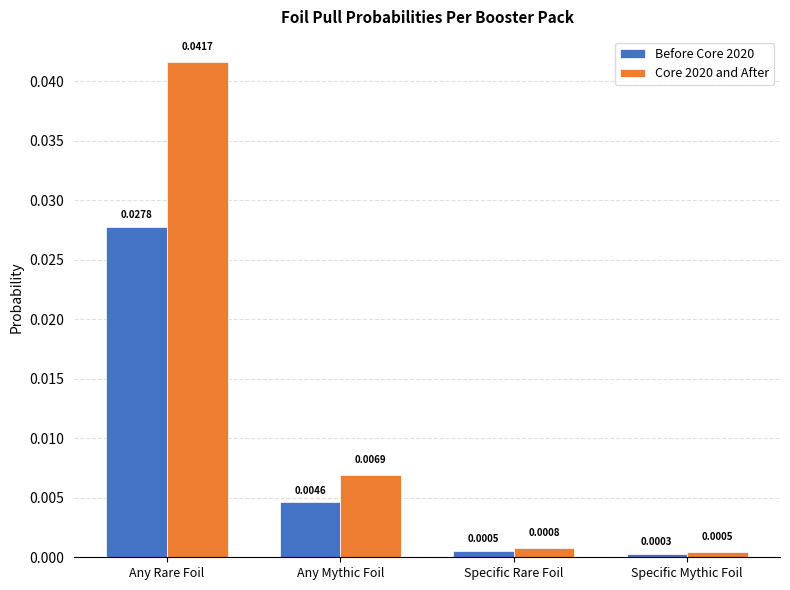

At which label does Core 2020 and After reach its minimum?

Specific Mythic Foil